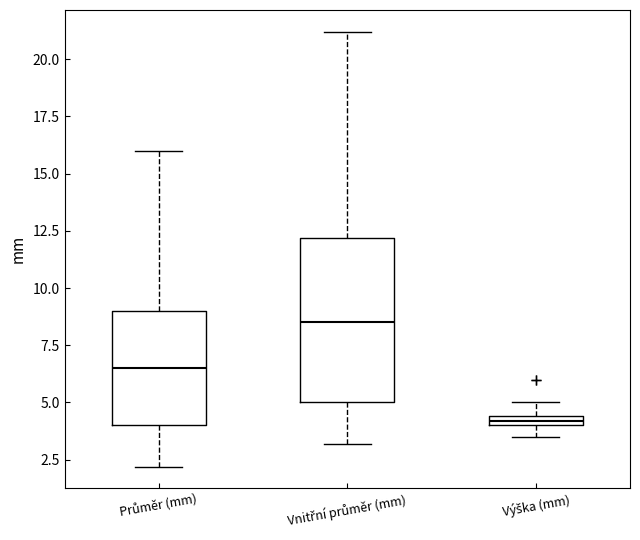

Which box's median line is the lowest?

Výška (mm)